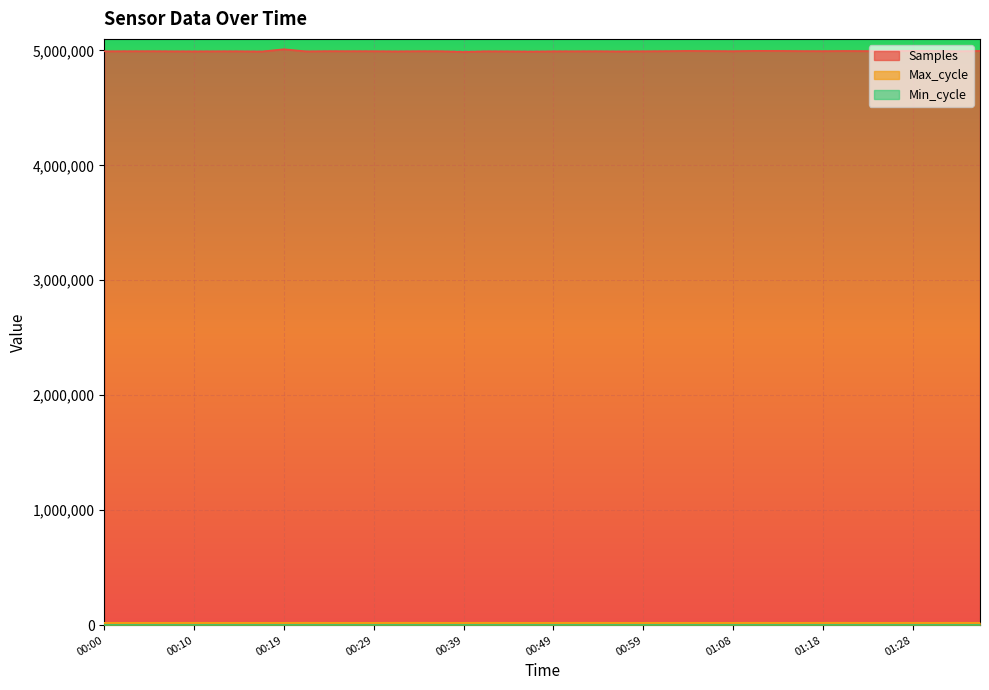

Does the chart display data point markers on the line(s)?

No